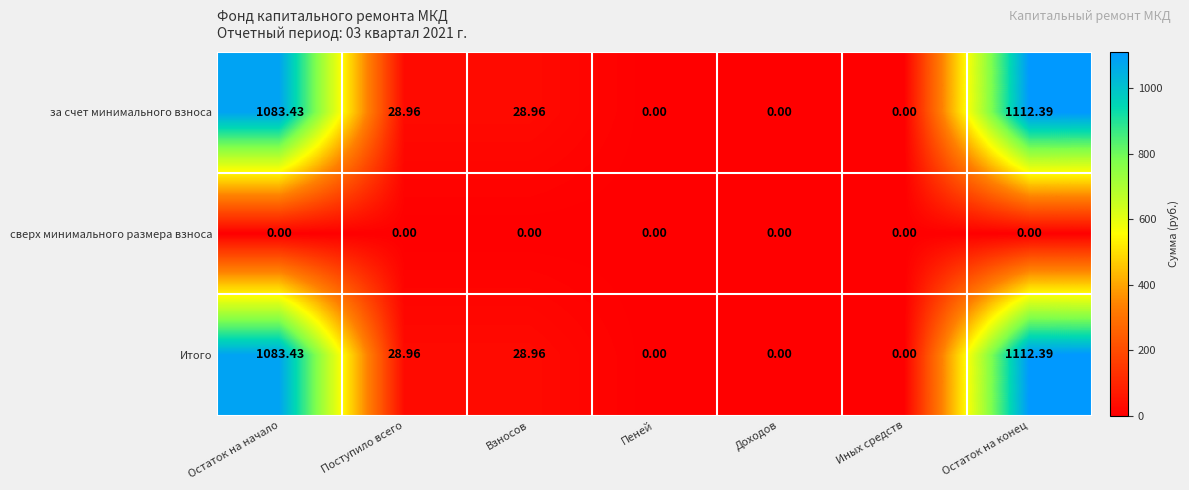

How many categories are shown in the chart?

7